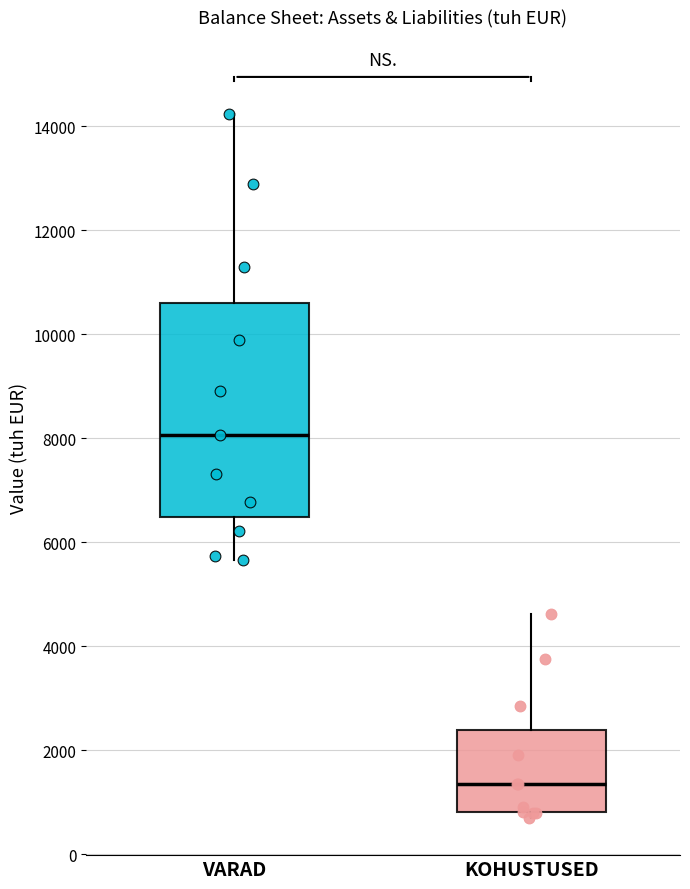

Comparing the boxes themselves (not the whiskers), which one is the tallest?

VARAD